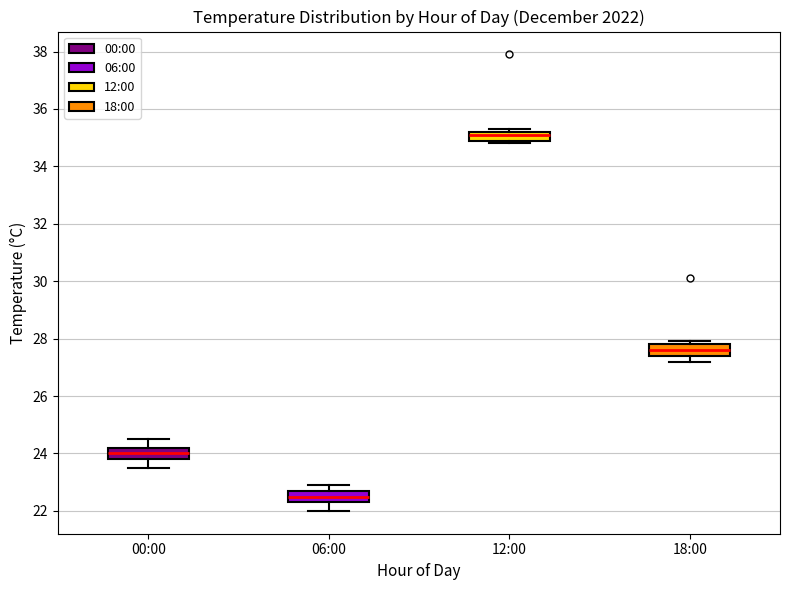

Where is the lower edge of the box for 18:00 on the y-axis? The values are not printed on the chart, so give them approximately, as read against the axis.

27.4